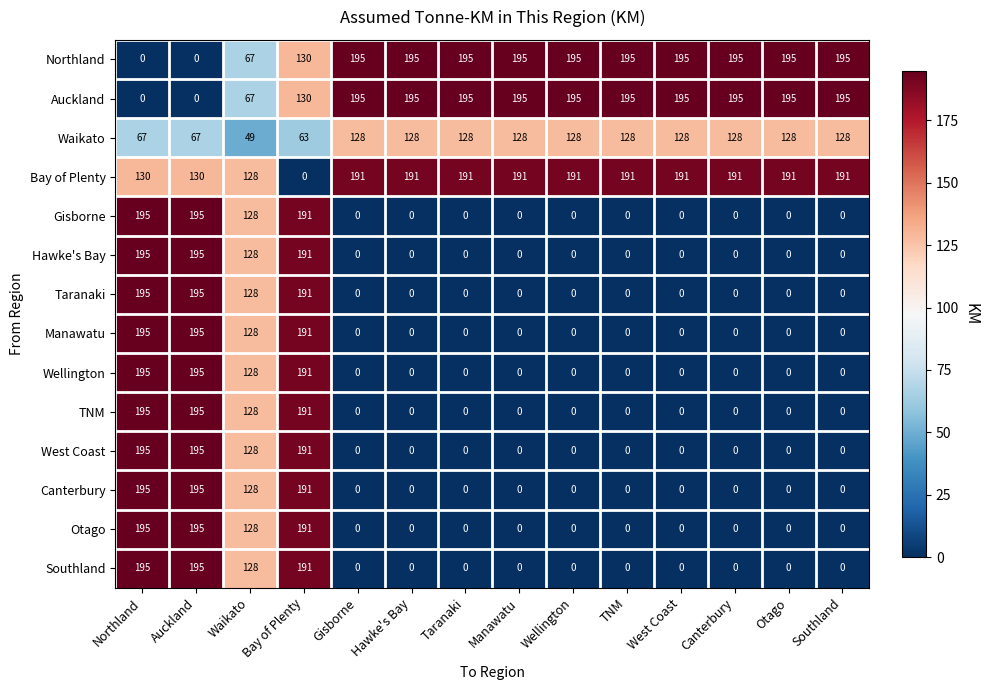

What is the maximum value shown in the chart?

195